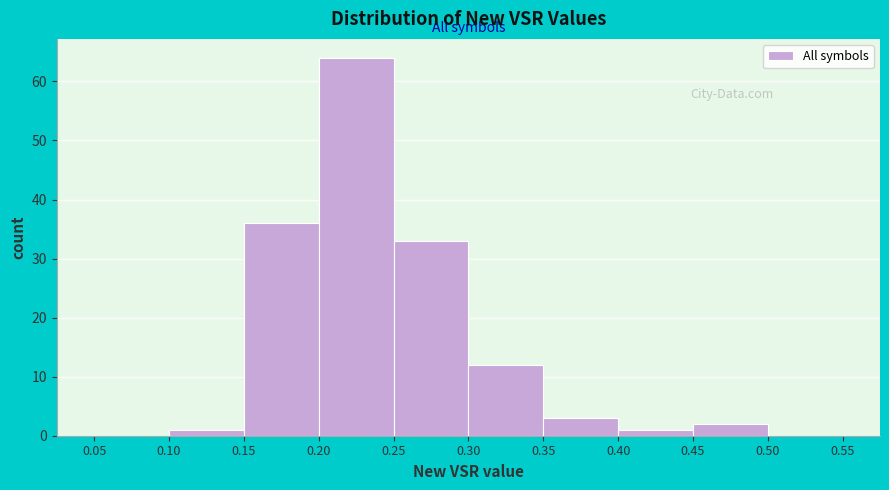

Reading left to right, list every bar in this chart as the range it spans on the x-axis followed by its height. The values are not printed on the chart, so give them approximately, as read against the axis.

0.05 to 0.10: 0
0.10 to 0.15: 1
0.15 to 0.20: 36
0.20 to 0.25: 64
0.25 to 0.30: 33
0.30 to 0.35: 12
0.35 to 0.40: 3
0.40 to 0.45: 1
0.45 to 0.50: 2
0.50 to 0.55: 0